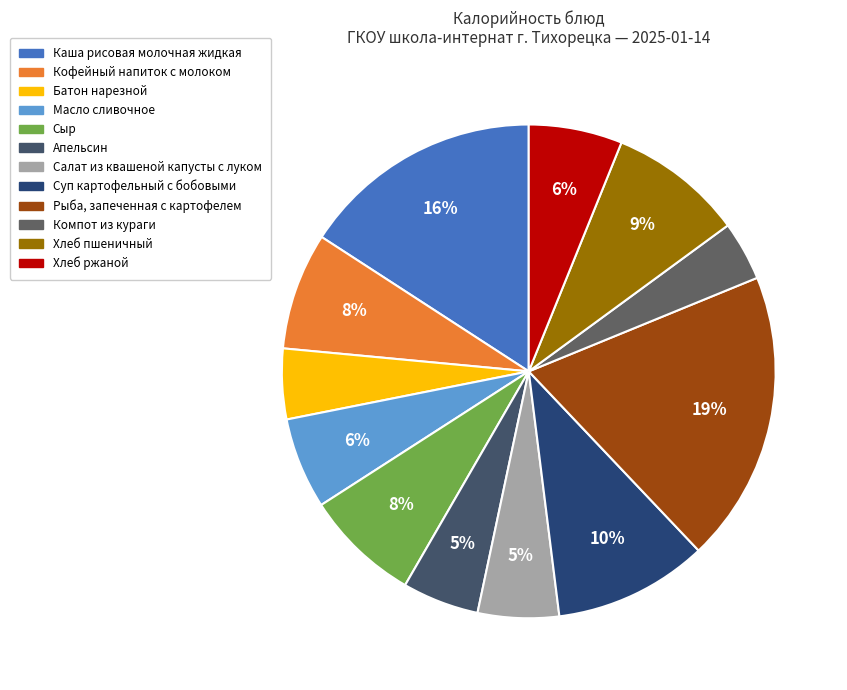

What percentage is the Рыба, запеченная с картофелем slice, to the nearest percent?

19%